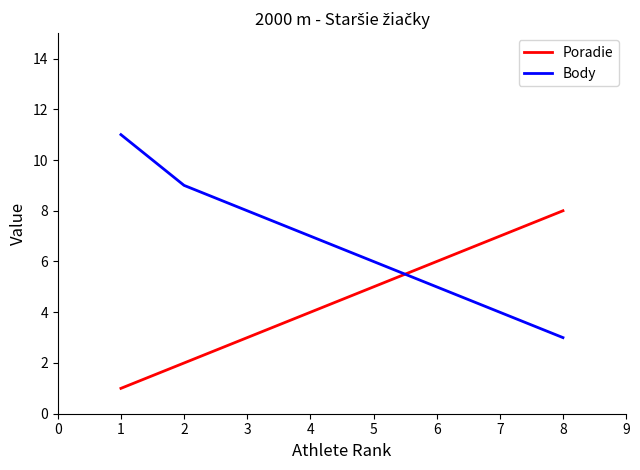

The Poradie series shows 1 at 1. True or false?

True